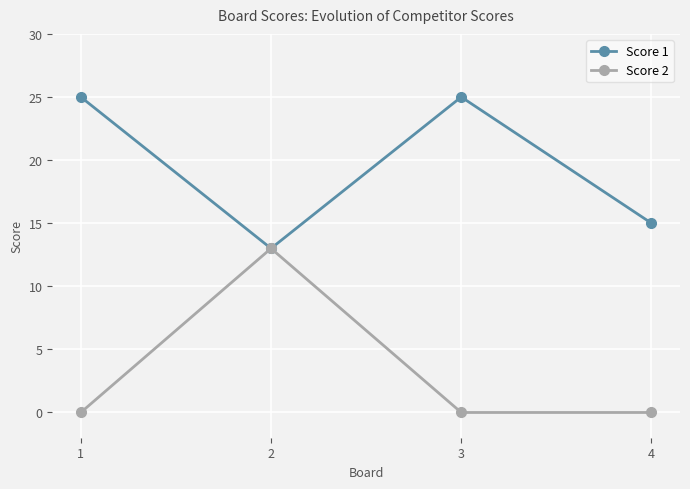

How many interior local peaks does the Score 2 series have?

1